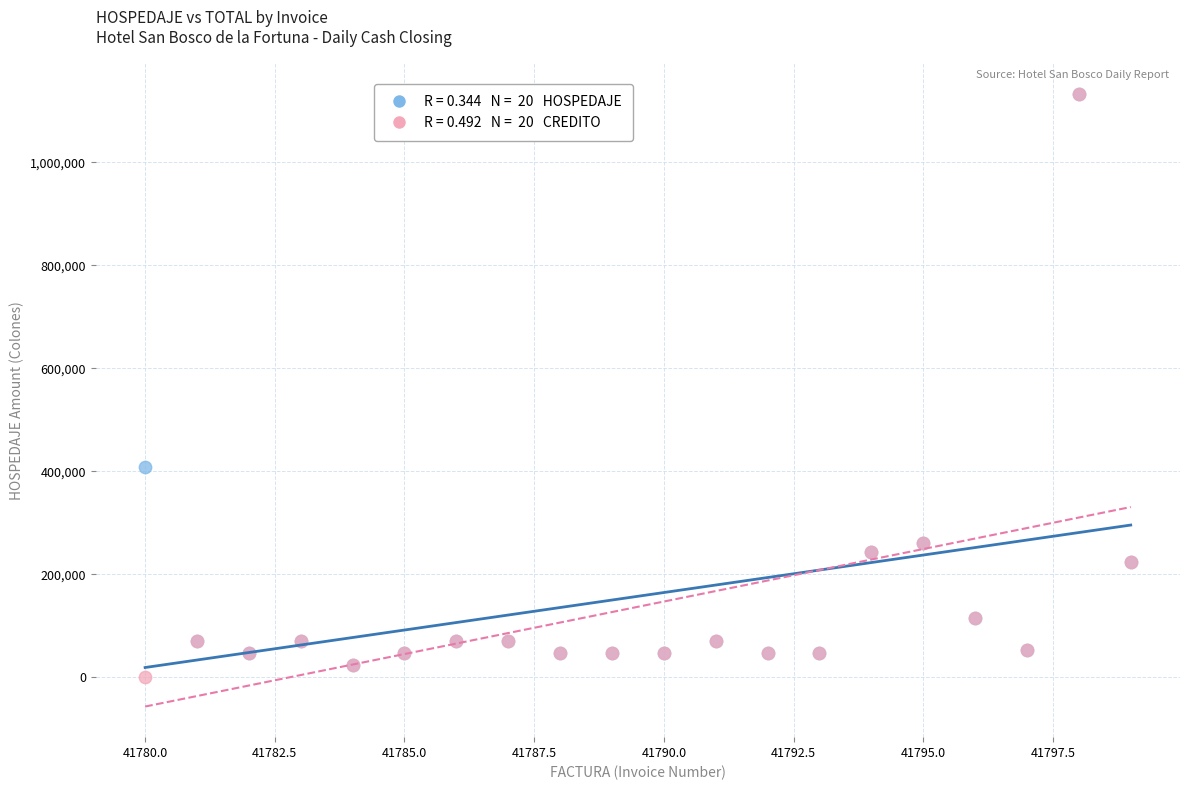

Across all series, what Y value is closest to 566250?

408000